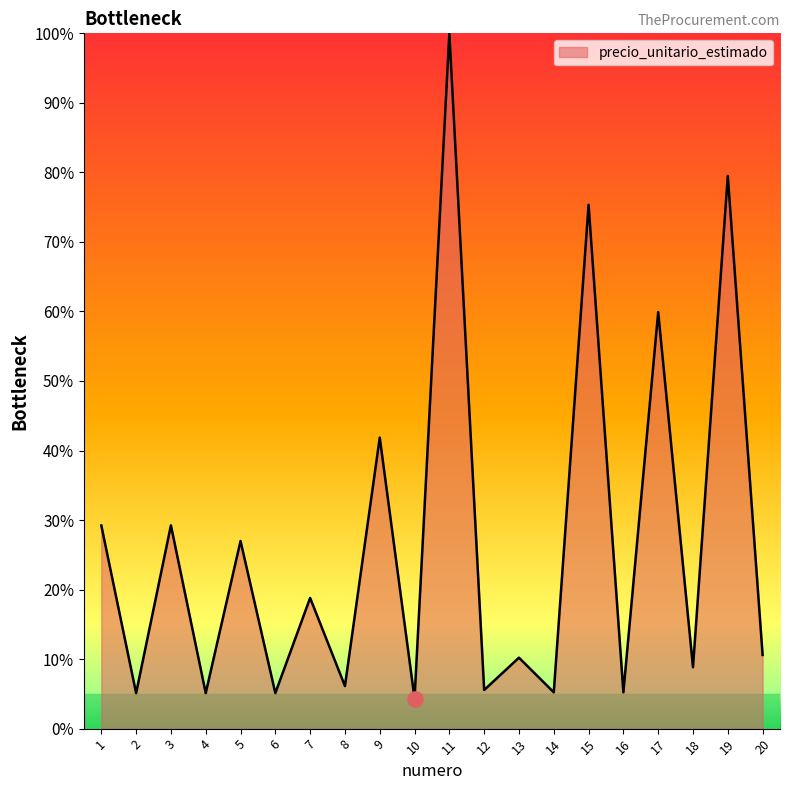

What is the change in value from 1 to 19?

+50.3